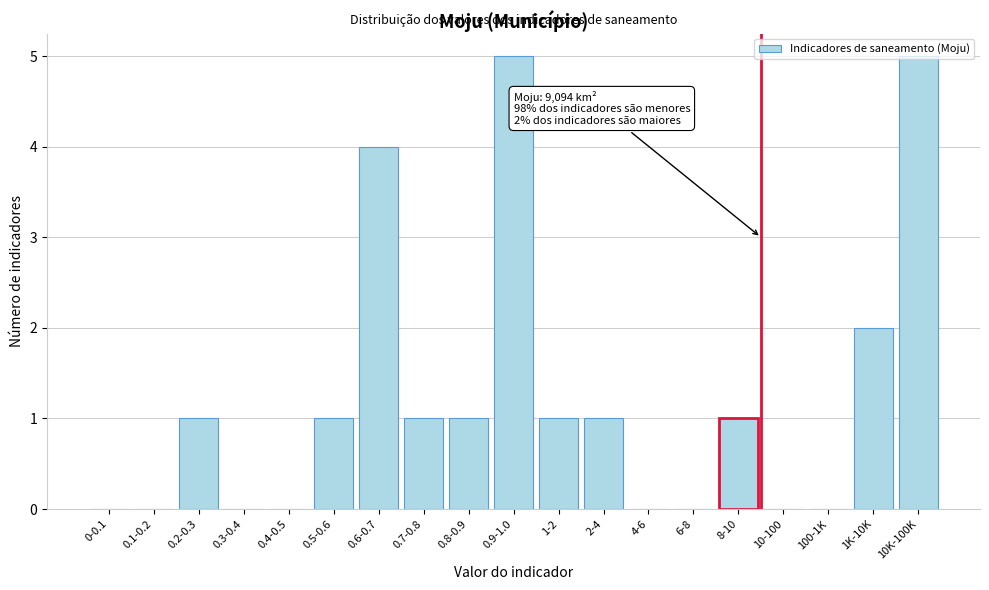

What is the greatest value displayed?

5